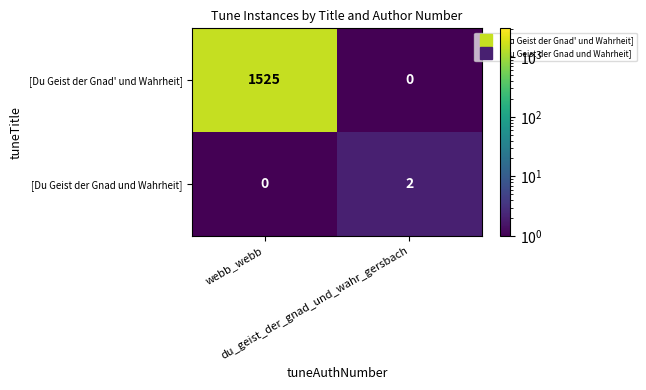

Which series has the largest total across all categories?

[Du Geist der Gnad' und Wahrheit]